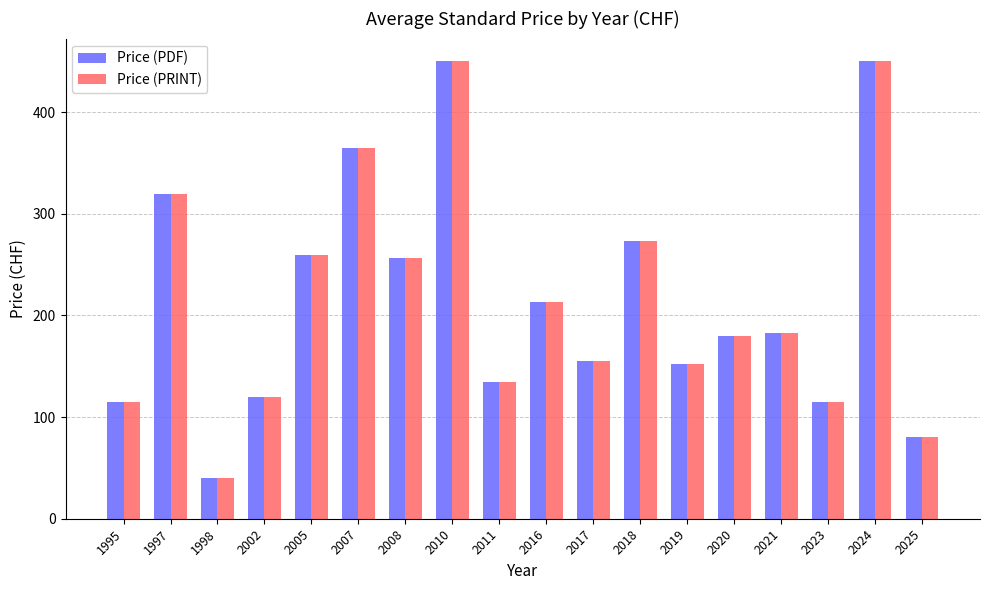

Is the value of Price (PDF) at 2020 greater than the value of Price (PRINT) at 2005?

No